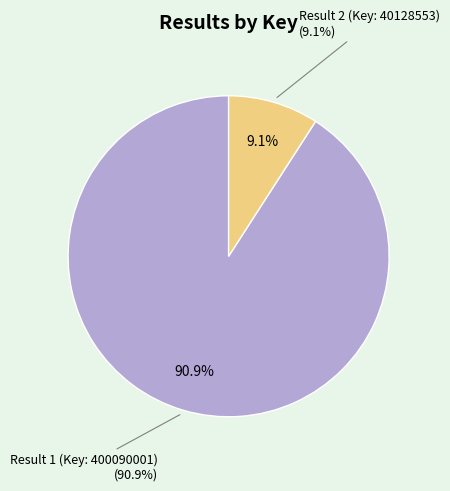

To the nearest percent, what percentage of the pie is Result 1
(Key: 400090001)?

91%